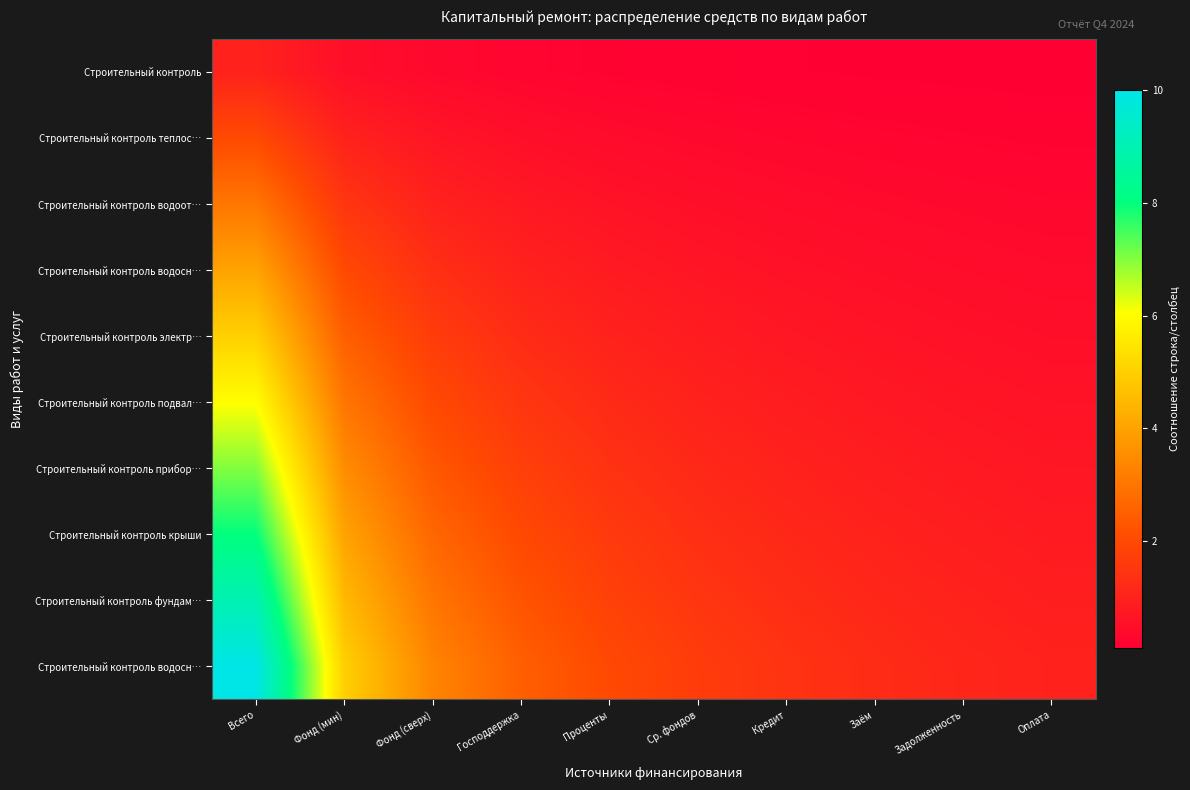

What is the total value across all series at Оплата?

5.5